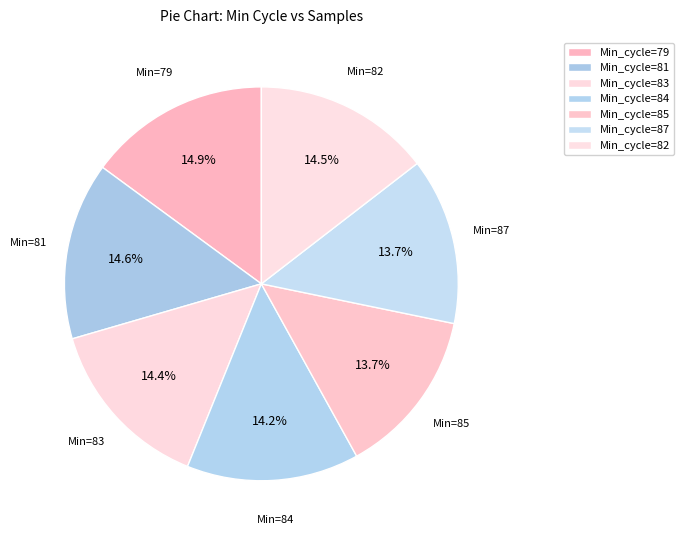

Is Min_cycle=84 the majority of the pie?

No